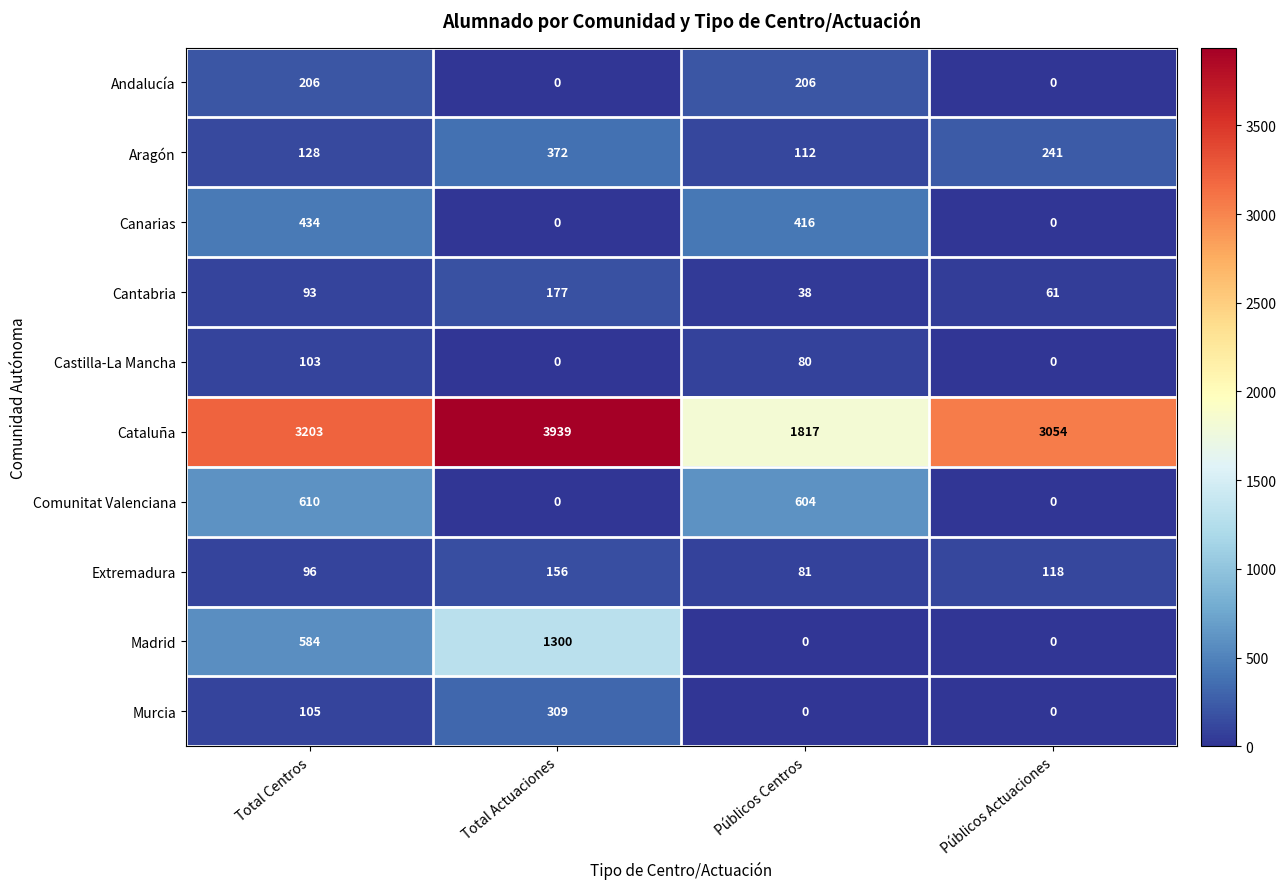

What is the sum of the Comunitat Valenciana values at Total Centros and Públicos Actuaciones?

610